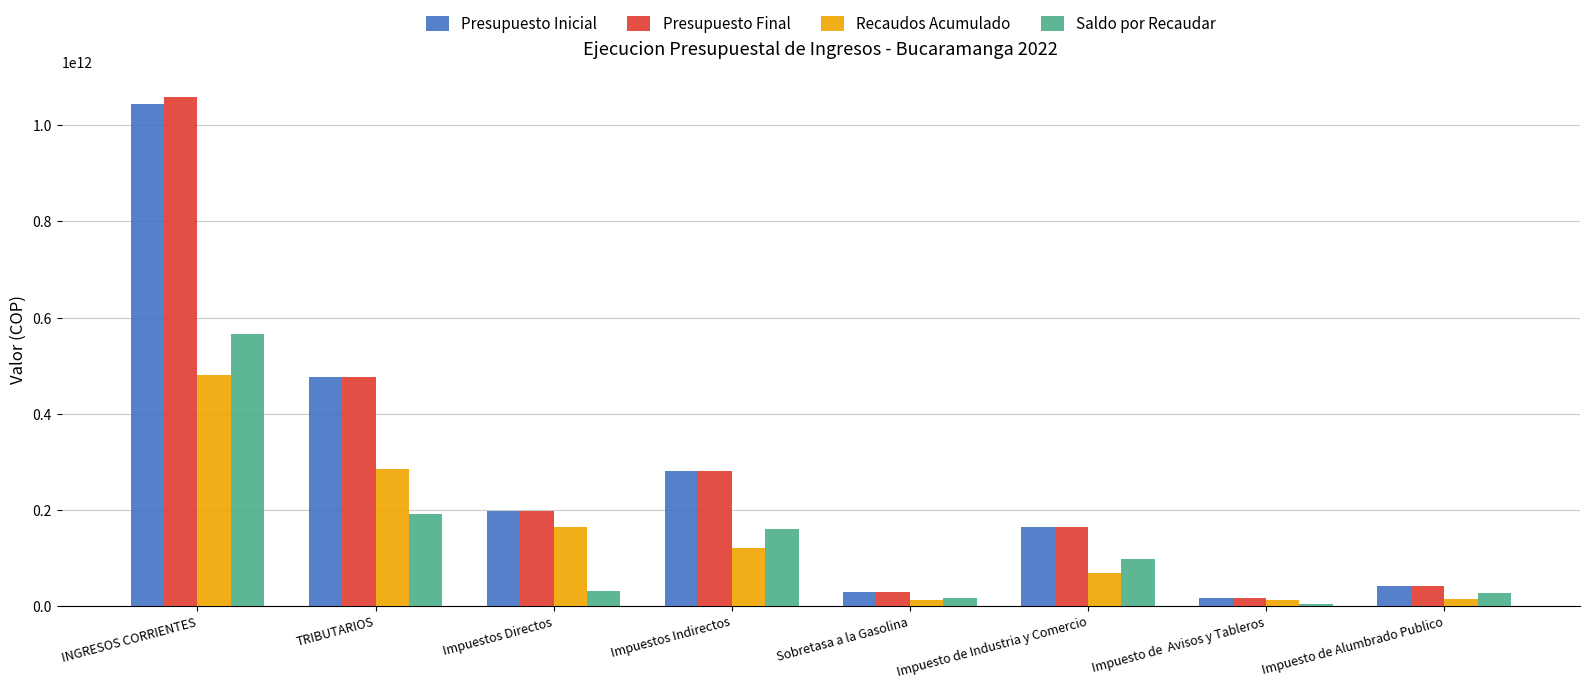

Which series has the widest spread of values?

Presupuesto Final